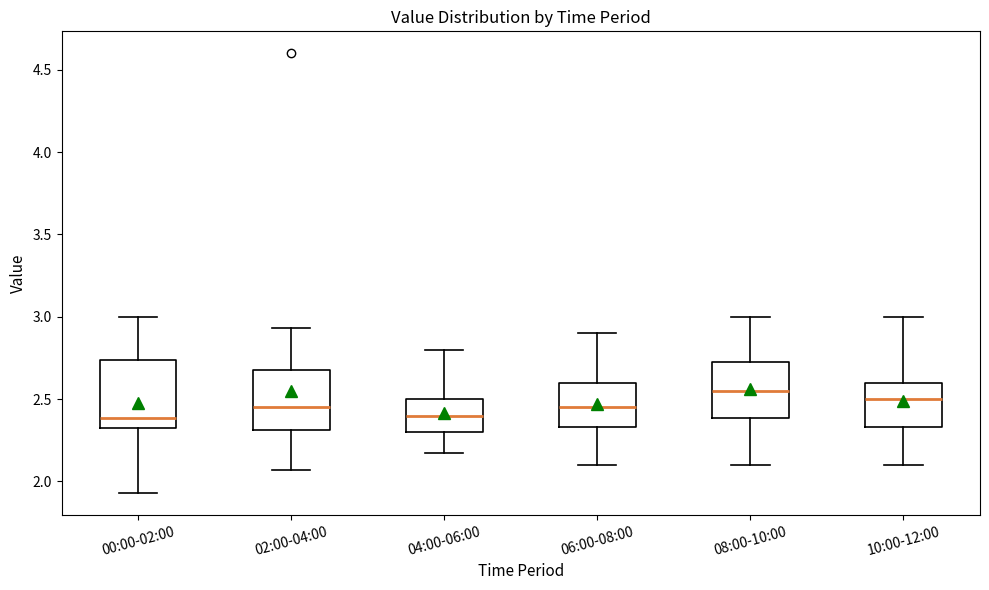

Reading left to right, transcribe this box plot: for each box, give where its median line is, the range the box spans, and where its two whiskers end, as read against the y-axis. The values are not printed on the chart, so give them approximately, as read against the axis.

00:00-02:00: median 2.40, box 2.30 to 2.75, whiskers 1.95 to 3.00
02:00-04:00: median 2.45, box 2.30 to 2.70, whiskers 2.05 to 2.95
04:00-06:00: median 2.40, box 2.30 to 2.50, whiskers 2.15 to 2.80
06:00-08:00: median 2.45, box 2.35 to 2.60, whiskers 2.10 to 2.90
08:00-10:00: median 2.55, box 2.40 to 2.75, whiskers 2.10 to 3.00
10:00-12:00: median 2.50, box 2.35 to 2.60, whiskers 2.10 to 3.00